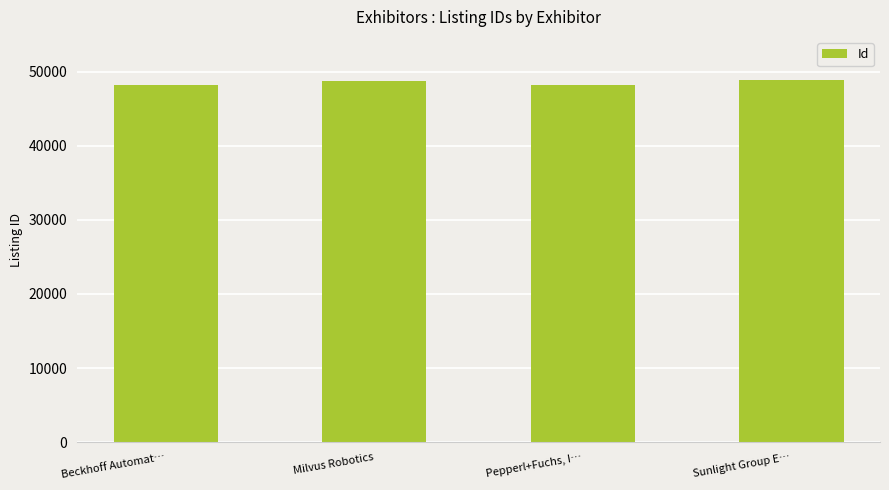

At which label is the value closest to 48524?

Milvus Robotics